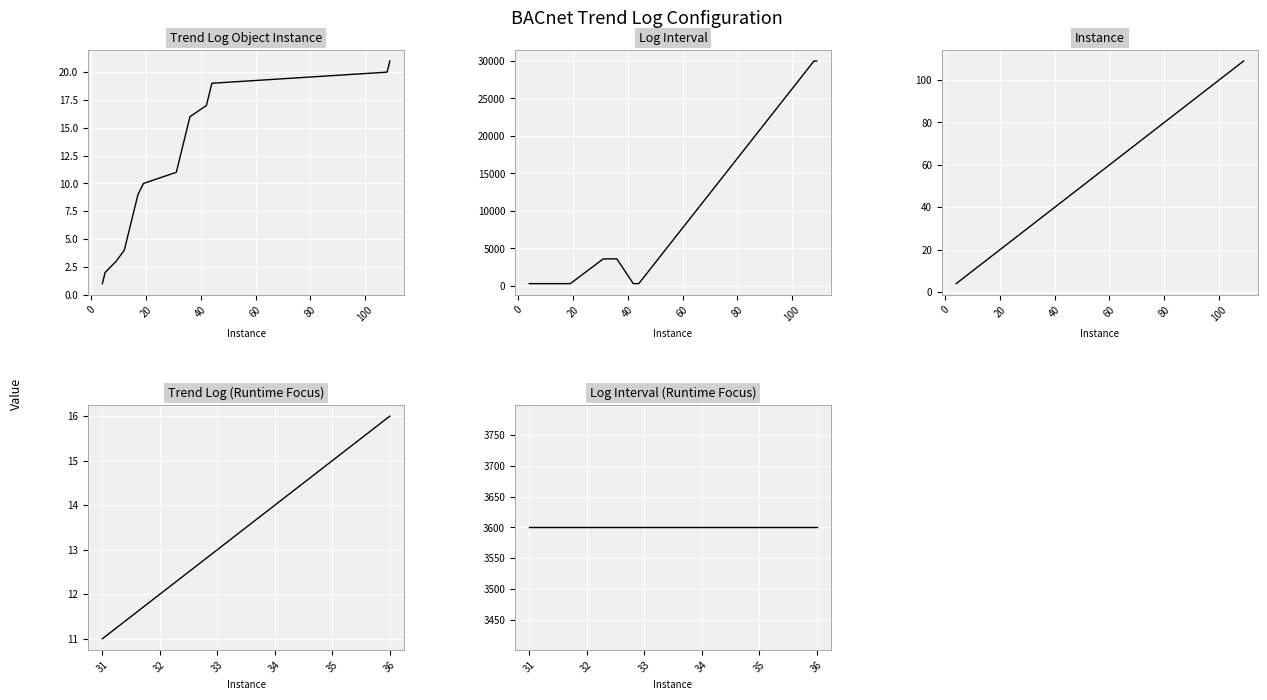

Does the chart display data point markers on the line(s)?

No